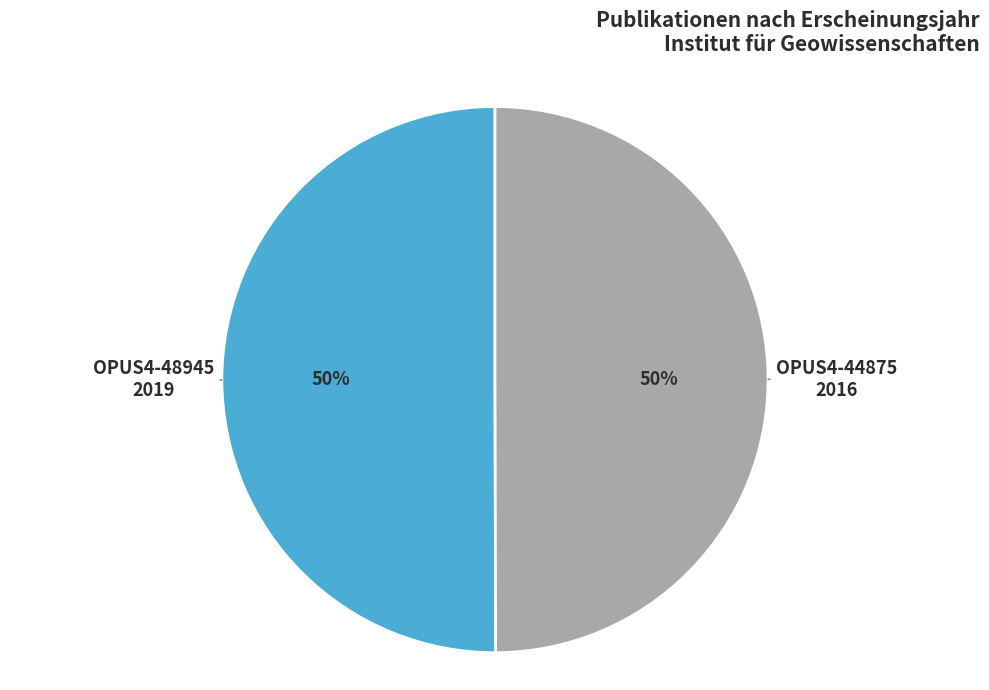

To the nearest percent, what is the average slice percentage?

50%